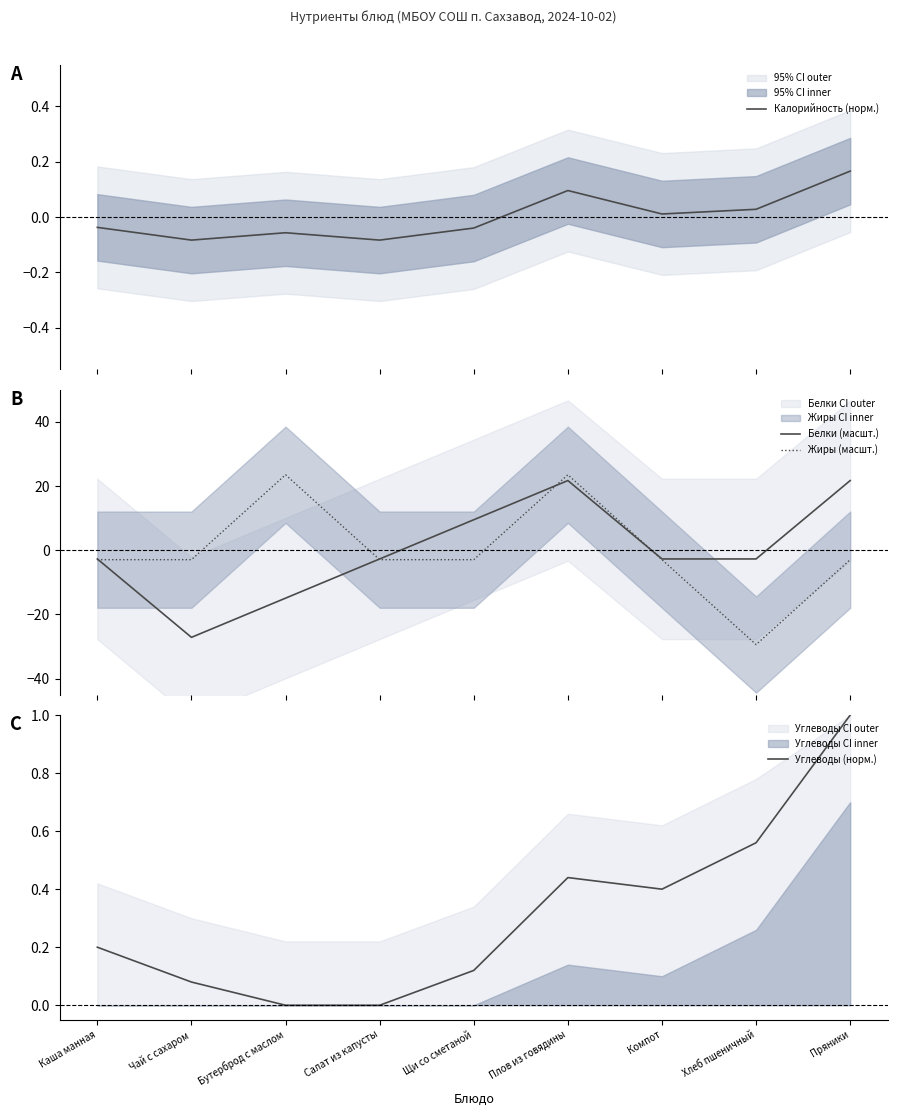

What is the difference between the maximum and minimum values in the Углеводы (норм.) series?

1.0